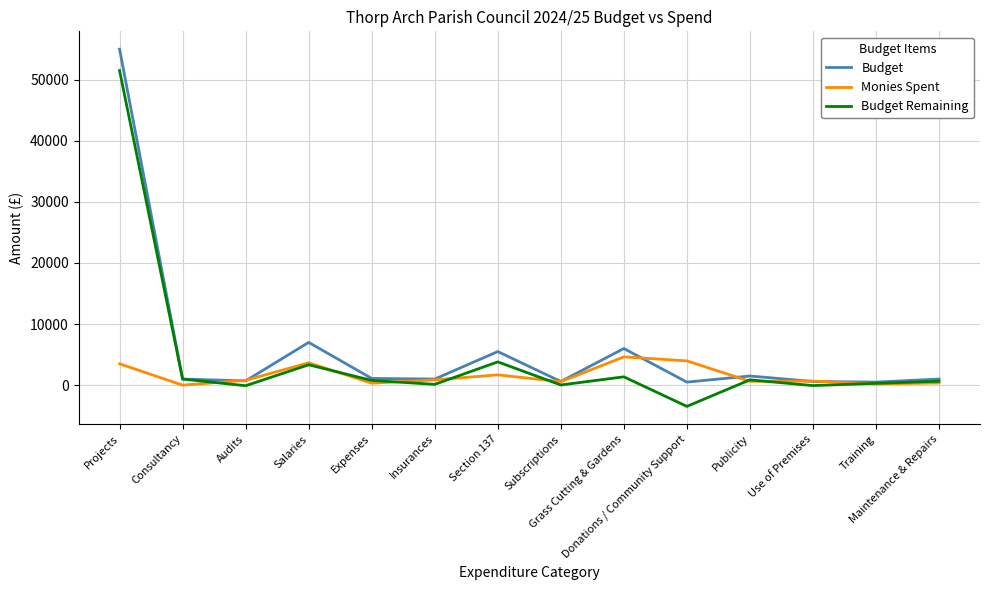

Is it true that Budget Remaining equals 641.4 at Maintenance & Repairs?

True